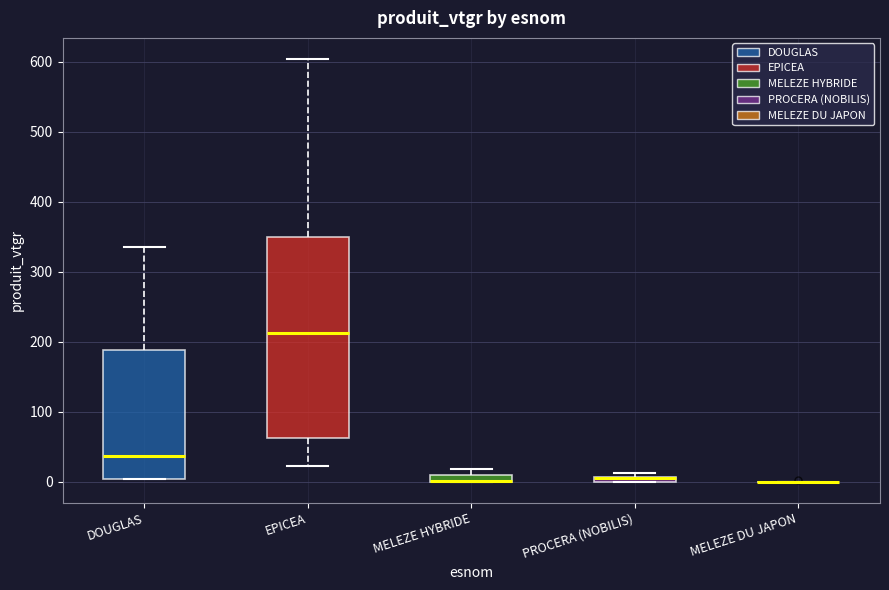

Where is the upper edge of the box for DOUGLAS on the y-axis? The values are not printed on the chart, so give them approximately, as read against the axis.

190